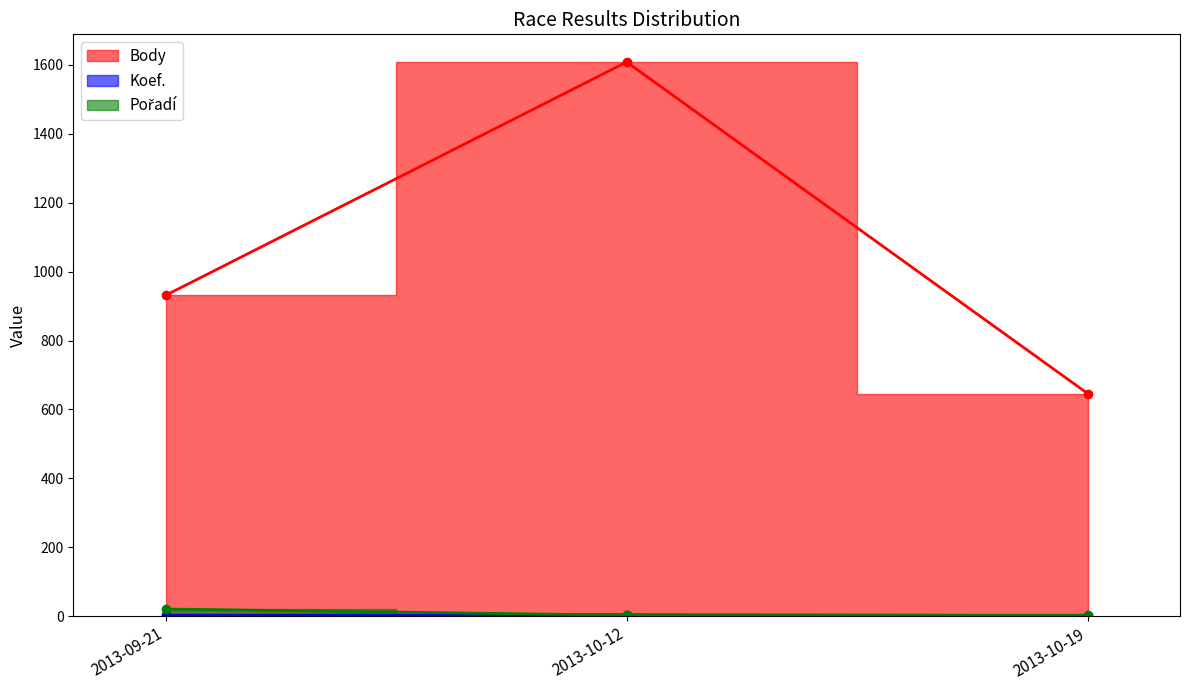

Does the chart display data point markers on the line(s)?

Yes